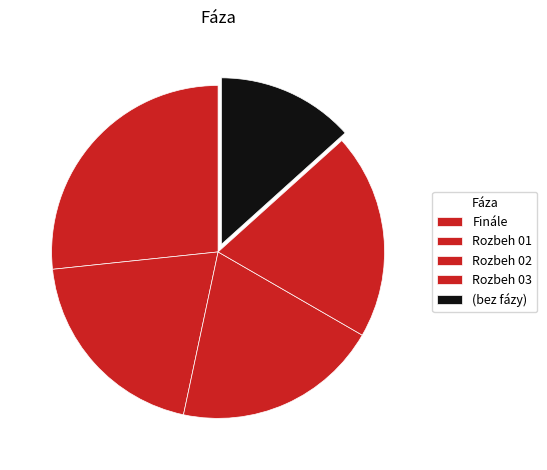

To the nearest percent, what is the average slice percentage?

20%